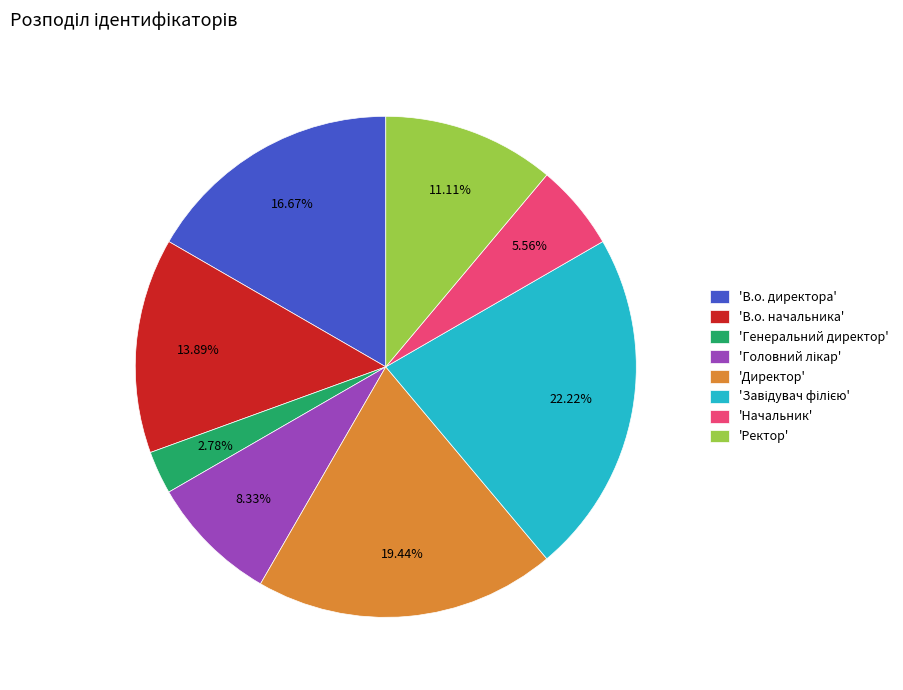

Is there a majority slice in this chart?

No